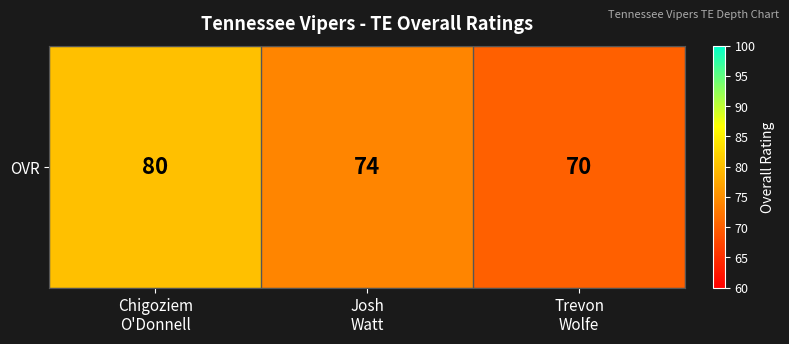

Reading left to right, transcribe all the data shown in this chart.

80	74	70